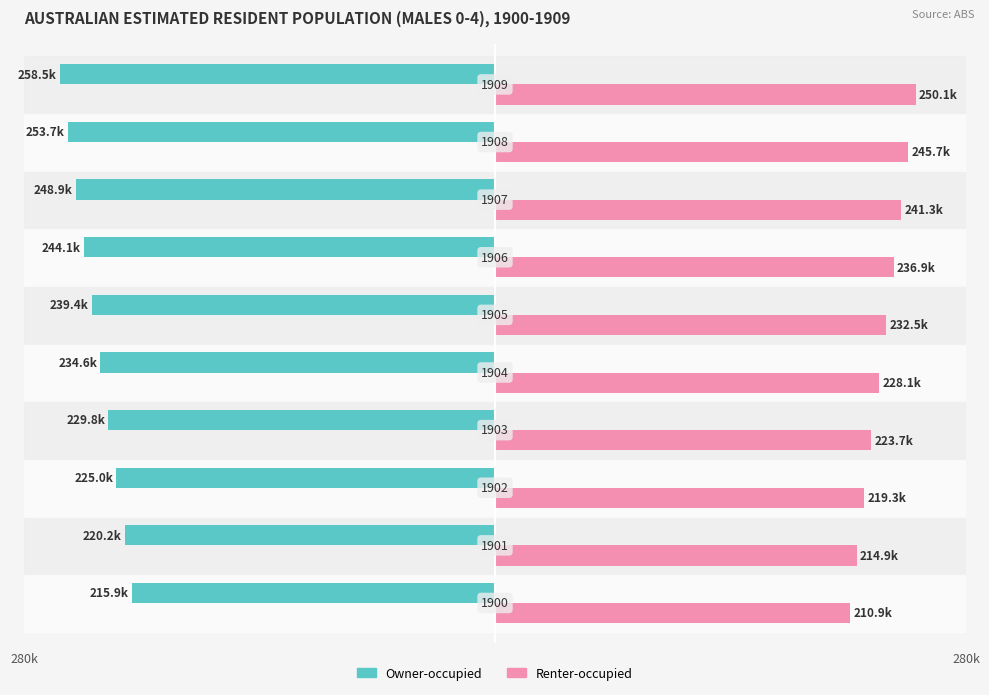

What are all the series names shown in the legend?

Owner-occupied, Renter-occupied